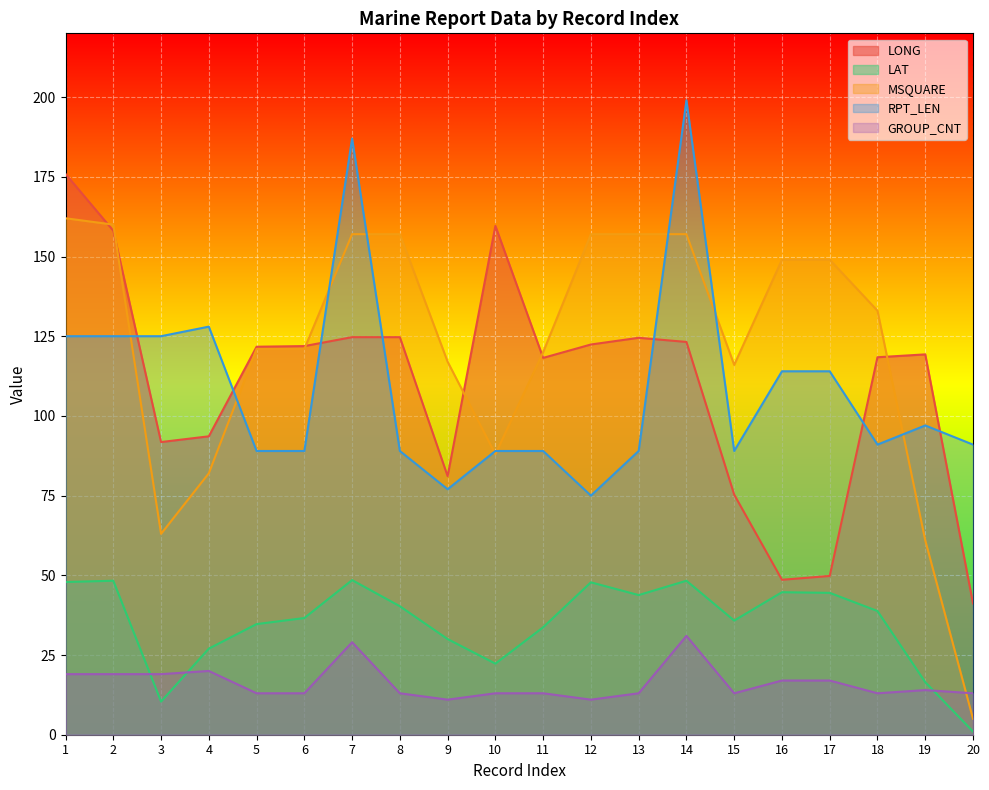

The value of RPT_LEN at 10 is 146.0. True or false?

False